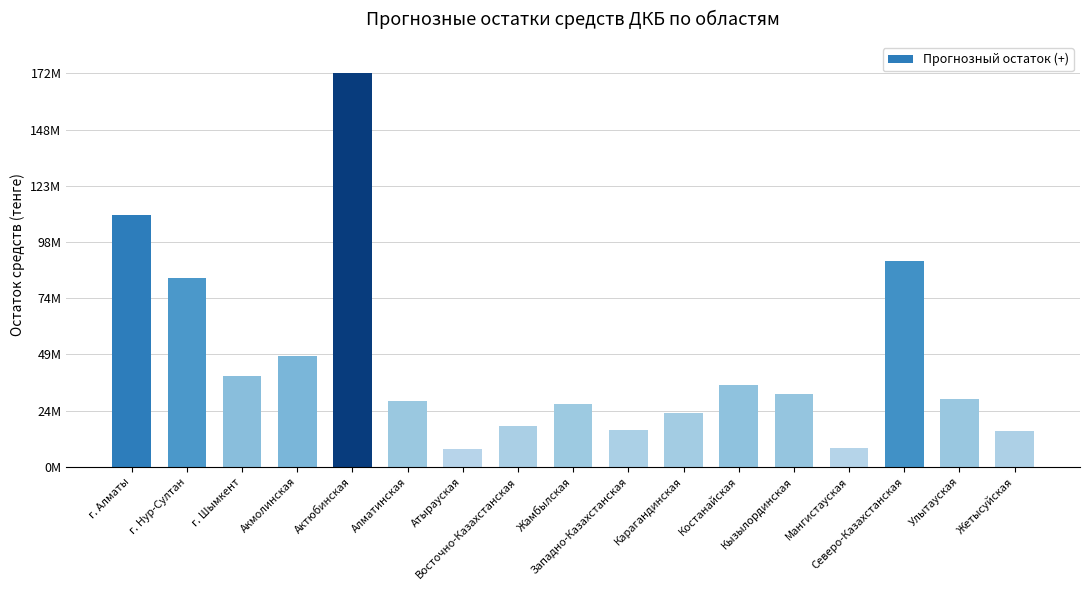

What is the approximate value at Карагандинская?

23814268.0